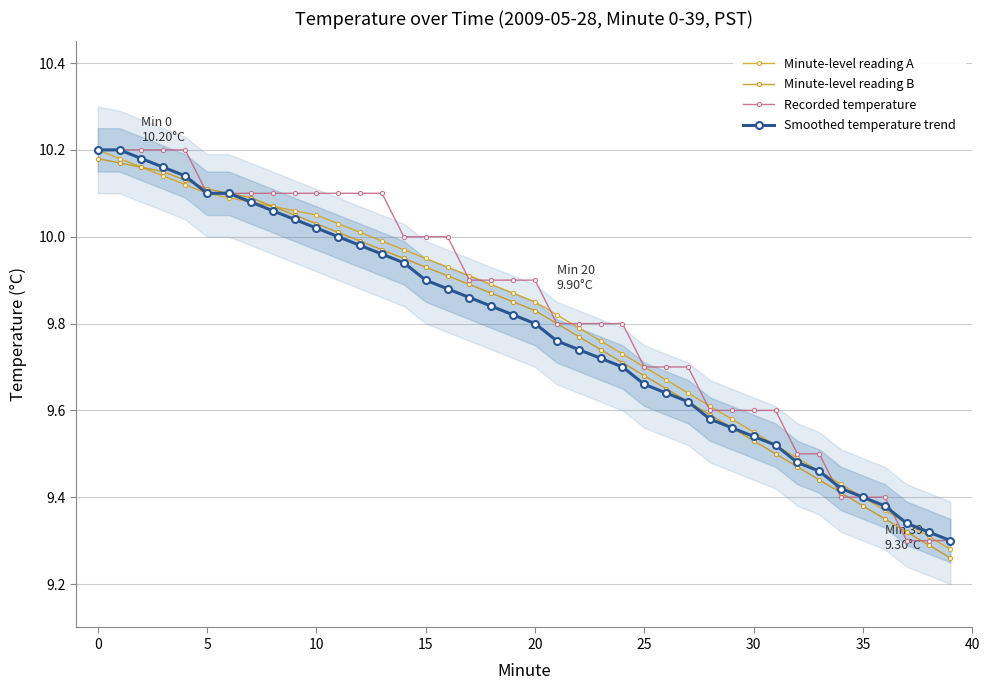

Which series changed the most between 5 and 29?

Smoothed temperature trend